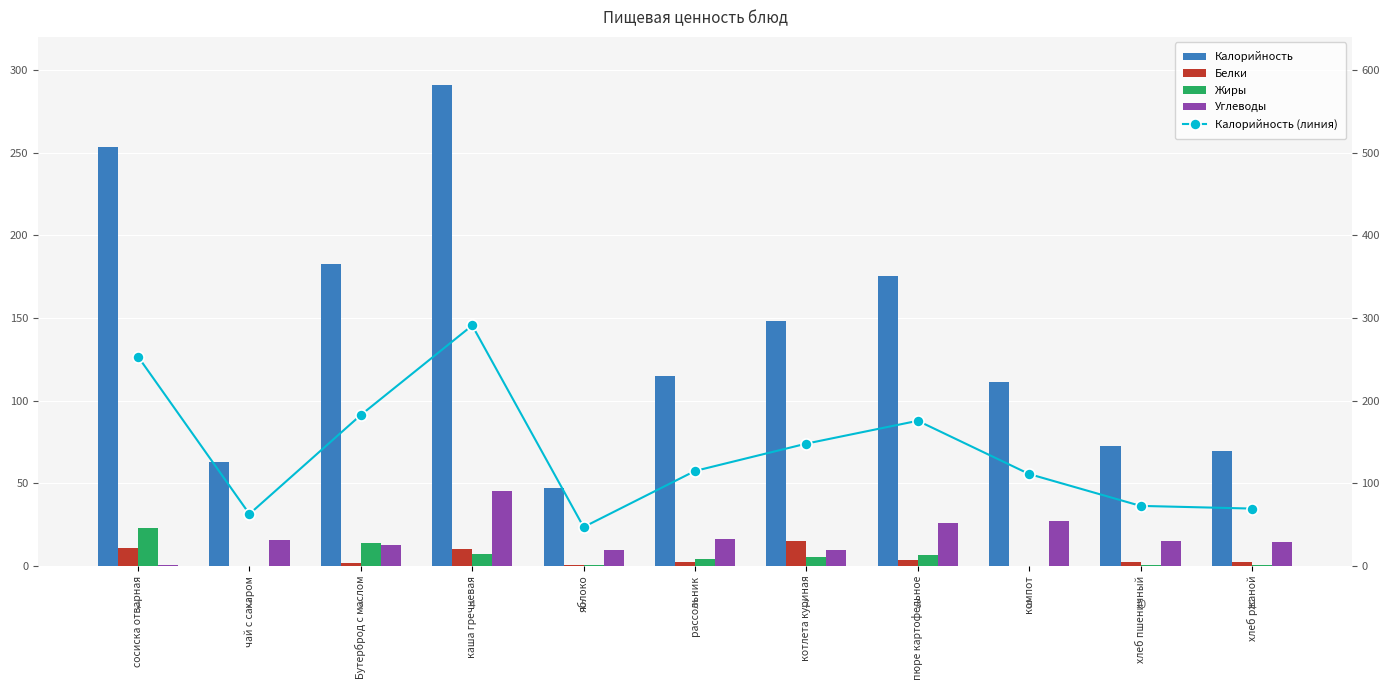

Which category has the lowest value in the Калорийность series?

яблоко